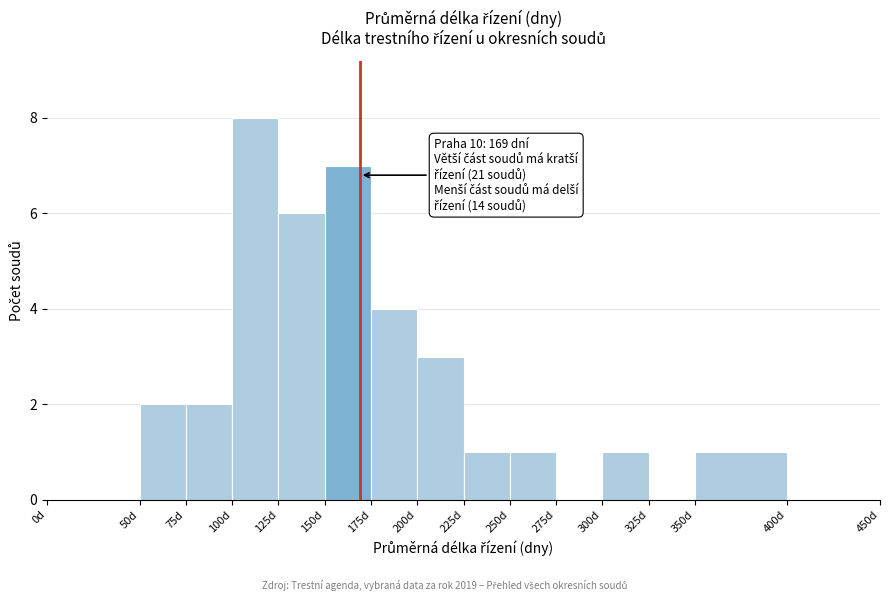

Which range on the x-axis has the tallest bar?

100 to 125